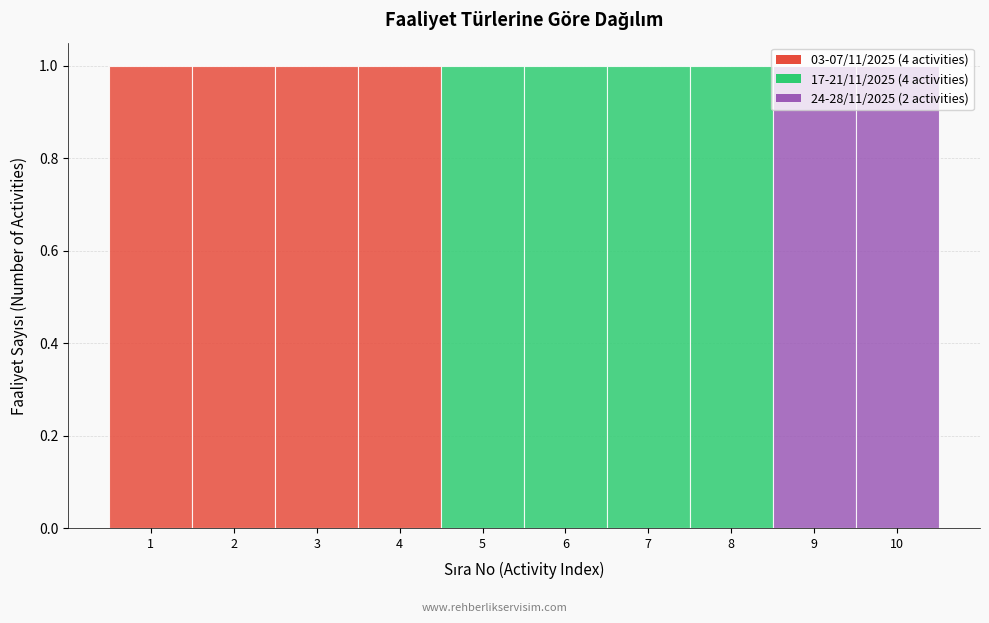

Reading left to right, list every bar in this chart as the range it spans on the x-axis followed by its height. The values are not printed on the chart, so give them approximately, as read against the axis.

0.5 to 1.5: 1
1.5 to 2.5: 1
2.5 to 3.5: 1
3.5 to 4.5: 1
4.5 to 5.5: 1
5.5 to 6.5: 1
6.5 to 7.5: 1
7.5 to 8.5: 1
8.5 to 9.5: 1
9.5 to 10.5: 1